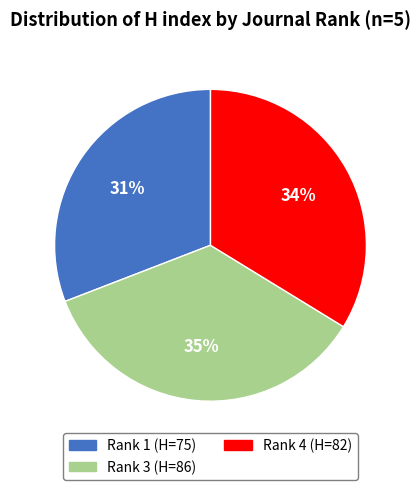

To the nearest percent, what is the average slice percentage?

33%